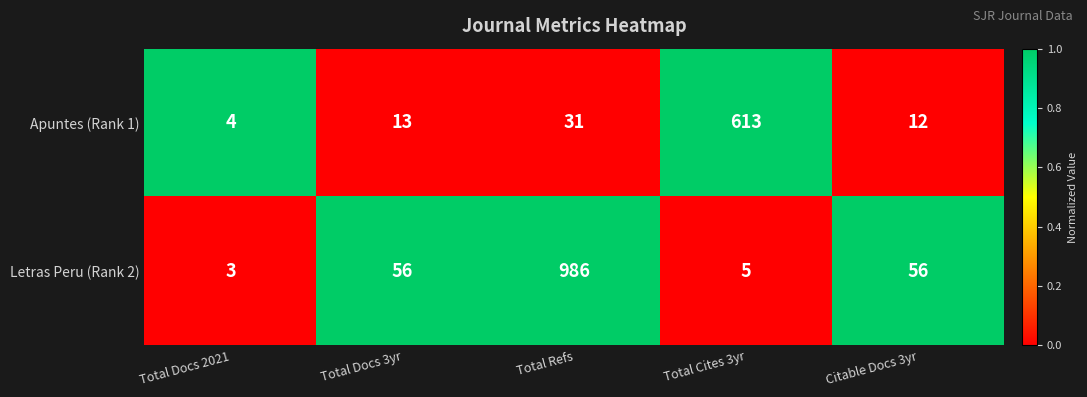

Which series has the widest spread of values?

Letras Peru (Rank 2)